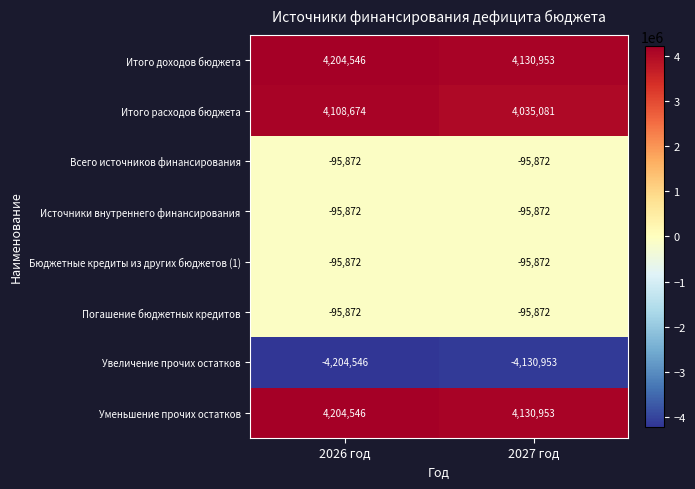

What is the minimum value shown in the chart?

-4204546